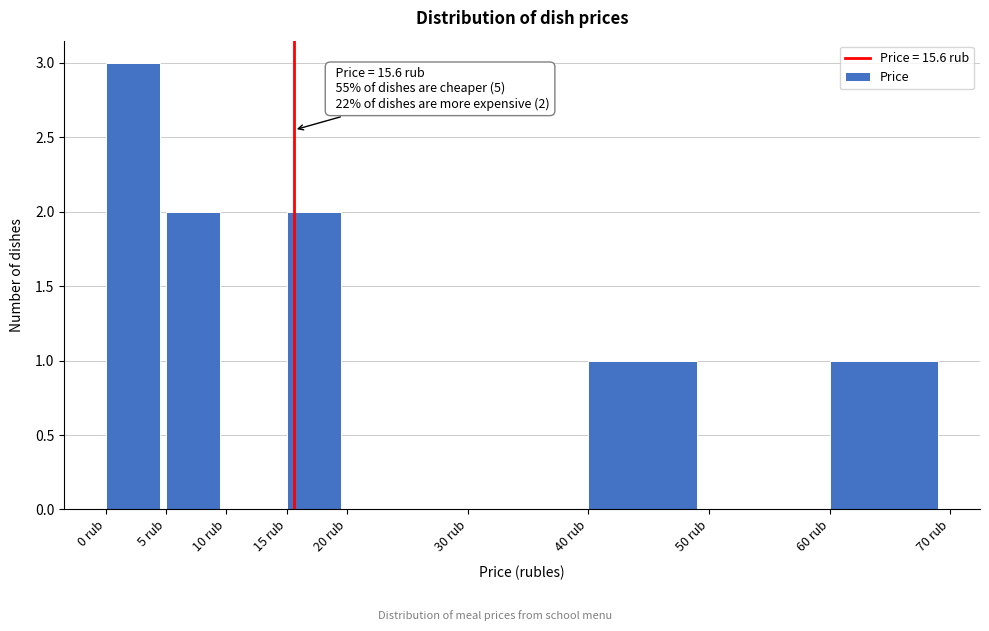

Over which range of the x-axis is the bar tallest?

0 to 5